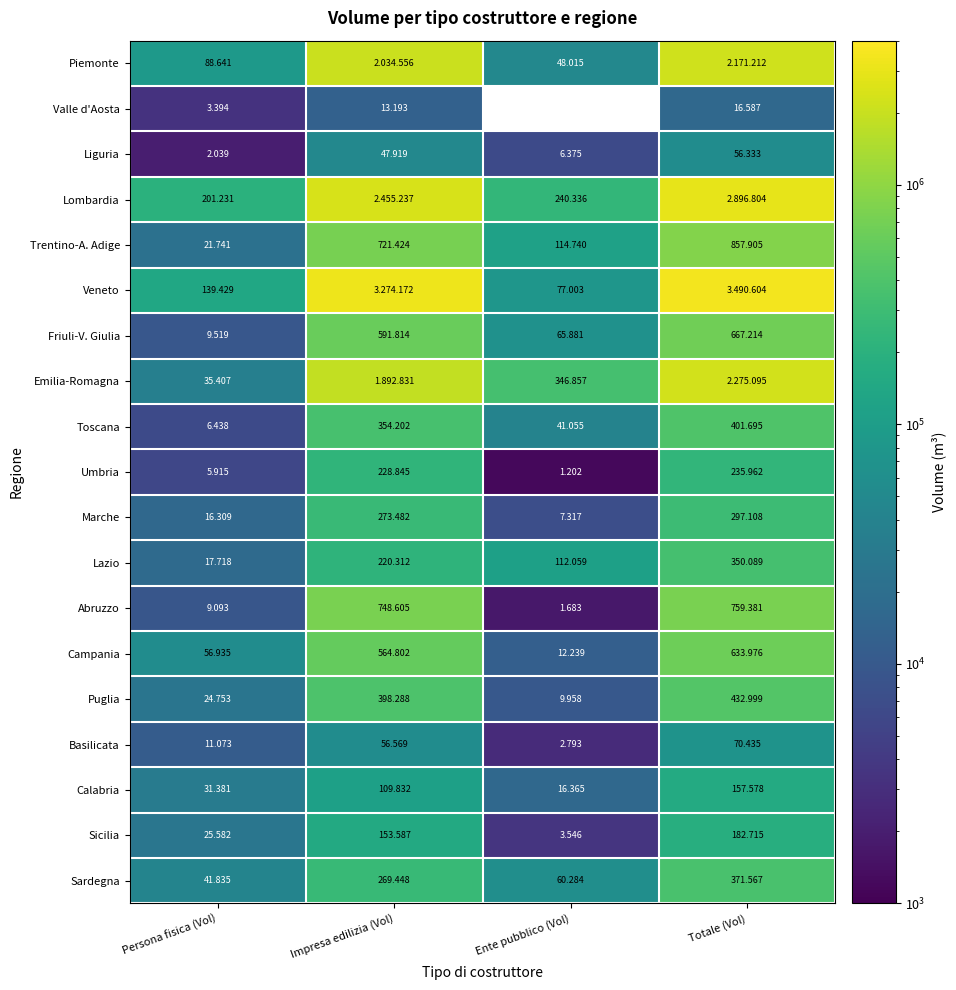

At Impresa edilizia (Vol), list the series in order from smallest to largest.

Valle d'Aosta, Liguria, Basilicata, Calabria, Sicilia, Lazio, Umbria, Sardegna, Marche, Toscana, Puglia, Campania, Friuli-V. Giulia, Trentino-A. Adige, Abruzzo, Emilia-Romagna, Piemonte, Lombardia, Veneto